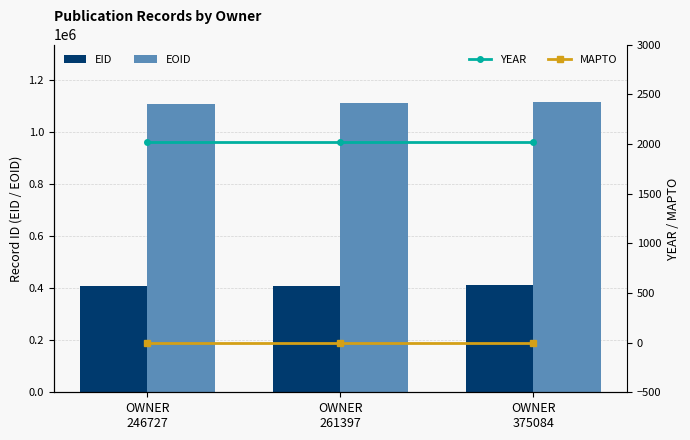

The YEAR series shows 2023 at OWNER
261397. True or false?

True